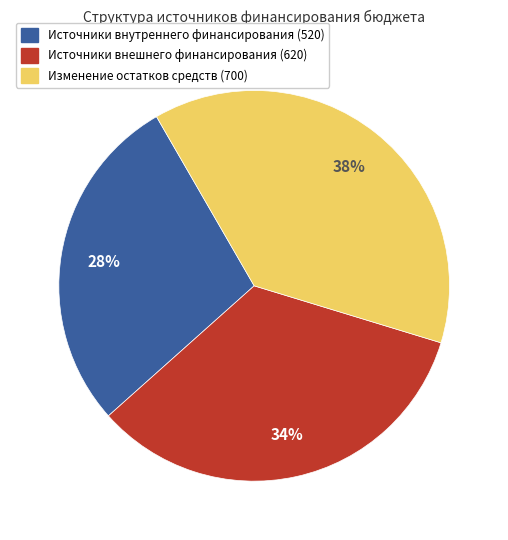

To the nearest percent, what portion does Изменение остатков средств (700) represent?

38%